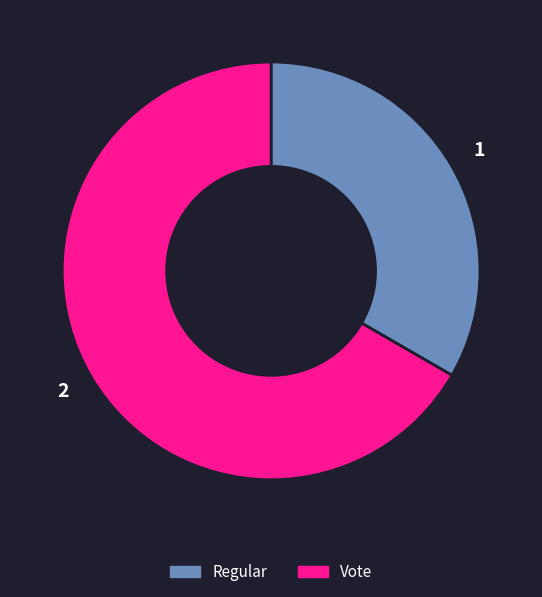

How many slices are in this pie chart?

2